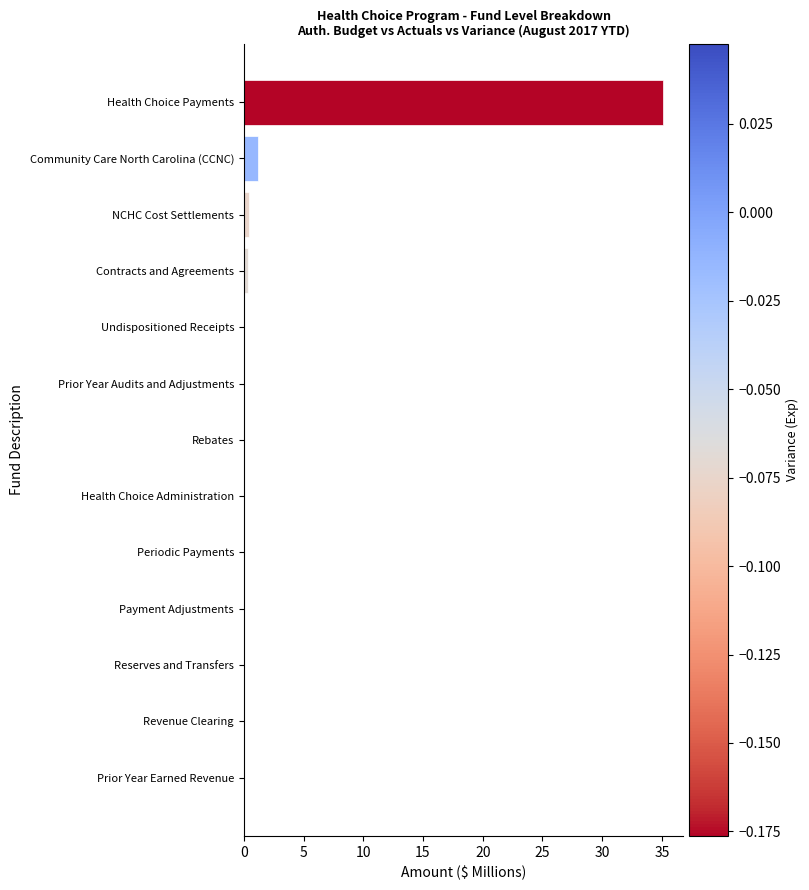

What is the sum of all values?

37.1